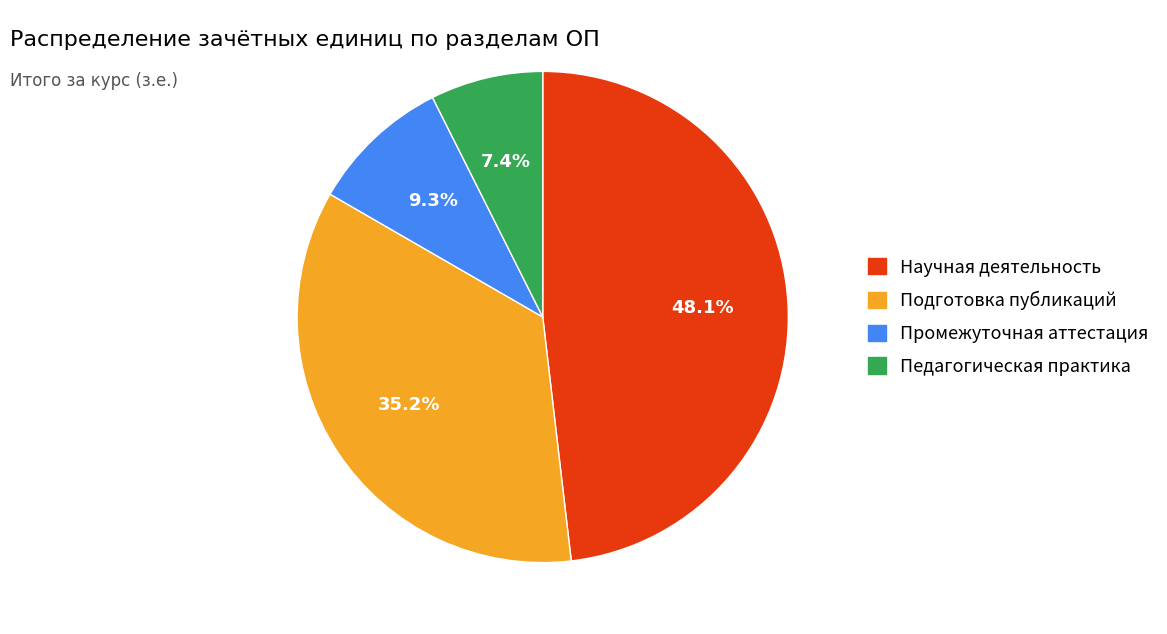

Count the number of slices in the pie.

4